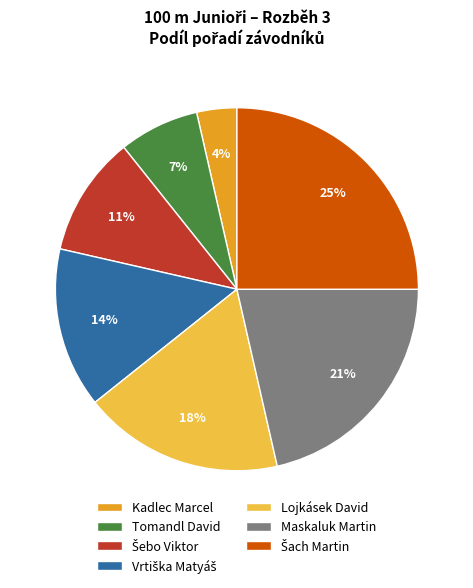

How many slices are in this pie chart?

7